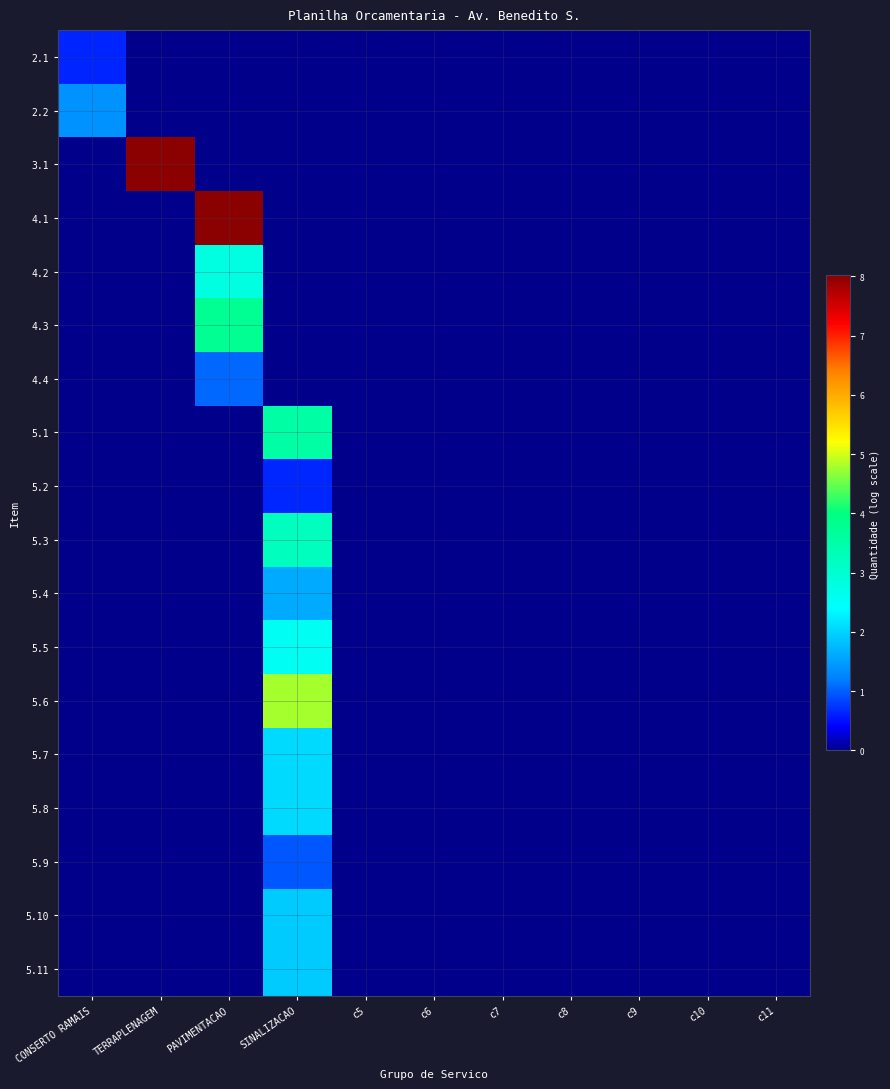

Reading right to left, list all the values displayed in this chart.

2.1: c11=0.0	c10=0.0	c9=0.0	c8=0.0	c7=0.0	c6=0.0	c5=0.0	SINALIZACAO=0.0	PAVIMENTACAO=0.0	TERRAPLENAGEM=0.0	CONSERTO RAMAIS=0.6
2.2: c11=0.0	c10=0.0	c9=0.0	c8=0.0	c7=0.0	c6=0.0	c5=0.0	SINALIZACAO=0.0	PAVIMENTACAO=0.0	TERRAPLENAGEM=0.0	CONSERTO RAMAIS=1.4
3.1: c11=0.0	c10=0.0	c9=0.0	c8=0.0	c7=0.0	c6=0.0	c5=0.0	SINALIZACAO=0.0	PAVIMENTACAO=0.0	TERRAPLENAGEM=8.0	CONSERTO RAMAIS=0.0
4.1: c11=0.0	c10=0.0	c9=0.0	c8=0.0	c7=0.0	c6=0.0	c5=0.0	SINALIZACAO=0.0	PAVIMENTACAO=8.0	TERRAPLENAGEM=0.0	CONSERTO RAMAIS=0.0
4.2: c11=0.0	c10=0.0	c9=0.0	c8=0.0	c7=0.0	c6=0.0	c5=0.0	SINALIZACAO=0.0	PAVIMENTACAO=2.8	TERRAPLENAGEM=0.0	CONSERTO RAMAIS=0.0
4.3: c11=0.0	c10=0.0	c9=0.0	c8=0.0	c7=0.0	c6=0.0	c5=0.0	SINALIZACAO=0.0	PAVIMENTACAO=3.8	TERRAPLENAGEM=0.0	CONSERTO RAMAIS=0.0
4.4: c11=0.0	c10=0.0	c9=0.0	c8=0.0	c7=0.0	c6=0.0	c5=0.0	SINALIZACAO=0.0	PAVIMENTACAO=1.1	TERRAPLENAGEM=0.0	CONSERTO RAMAIS=0.0
5.1: c11=0.0	c10=0.0	c9=0.0	c8=0.0	c7=0.0	c6=0.0	c5=0.0	SINALIZACAO=3.6	PAVIMENTACAO=0.0	TERRAPLENAGEM=0.0	CONSERTO RAMAIS=0.0
5.2: c11=0.0	c10=0.0	c9=0.0	c8=0.0	c7=0.0	c6=0.0	c5=0.0	SINALIZACAO=0.7	PAVIMENTACAO=0.0	TERRAPLENAGEM=0.0	CONSERTO RAMAIS=0.0
5.3: c11=0.0	c10=0.0	c9=0.0	c8=0.0	c7=0.0	c6=0.0	c5=0.0	SINALIZACAO=3.2	PAVIMENTACAO=0.0	TERRAPLENAGEM=0.0	CONSERTO RAMAIS=0.0
5.4: c11=0.0	c10=0.0	c9=0.0	c8=0.0	c7=0.0	c6=0.0	c5=0.0	SINALIZACAO=1.6	PAVIMENTACAO=0.0	TERRAPLENAGEM=0.0	CONSERTO RAMAIS=0.0
5.5: c11=0.0	c10=0.0	c9=0.0	c8=0.0	c7=0.0	c6=0.0	c5=0.0	SINALIZACAO=2.6	PAVIMENTACAO=0.0	TERRAPLENAGEM=0.0	CONSERTO RAMAIS=0.0
5.6: c11=0.0	c10=0.0	c9=0.0	c8=0.0	c7=0.0	c6=0.0	c5=0.0	SINALIZACAO=4.8	PAVIMENTACAO=0.0	TERRAPLENAGEM=0.0	CONSERTO RAMAIS=0.0
5.7: c11=0.0	c10=0.0	c9=0.0	c8=0.0	c7=0.0	c6=0.0	c5=0.0	SINALIZACAO=2.1	PAVIMENTACAO=0.0	TERRAPLENAGEM=0.0	CONSERTO RAMAIS=0.0
5.8: c11=0.0	c10=0.0	c9=0.0	c8=0.0	c7=0.0	c6=0.0	c5=0.0	SINALIZACAO=2.1	PAVIMENTACAO=0.0	TERRAPLENAGEM=0.0	CONSERTO RAMAIS=0.0
5.9: c11=0.0	c10=0.0	c9=0.0	c8=0.0	c7=0.0	c6=0.0	c5=0.0	SINALIZACAO=0.9	PAVIMENTACAO=0.0	TERRAPLENAGEM=0.0	CONSERTO RAMAIS=0.0
5.10: c11=0.0	c10=0.0	c9=0.0	c8=0.0	c7=0.0	c6=0.0	c5=0.0	SINALIZACAO=1.9	PAVIMENTACAO=0.0	TERRAPLENAGEM=0.0	CONSERTO RAMAIS=0.0
5.11: c11=0.0	c10=0.0	c9=0.0	c8=0.0	c7=0.0	c6=0.0	c5=0.0	SINALIZACAO=1.9	PAVIMENTACAO=0.0	TERRAPLENAGEM=0.0	CONSERTO RAMAIS=0.0